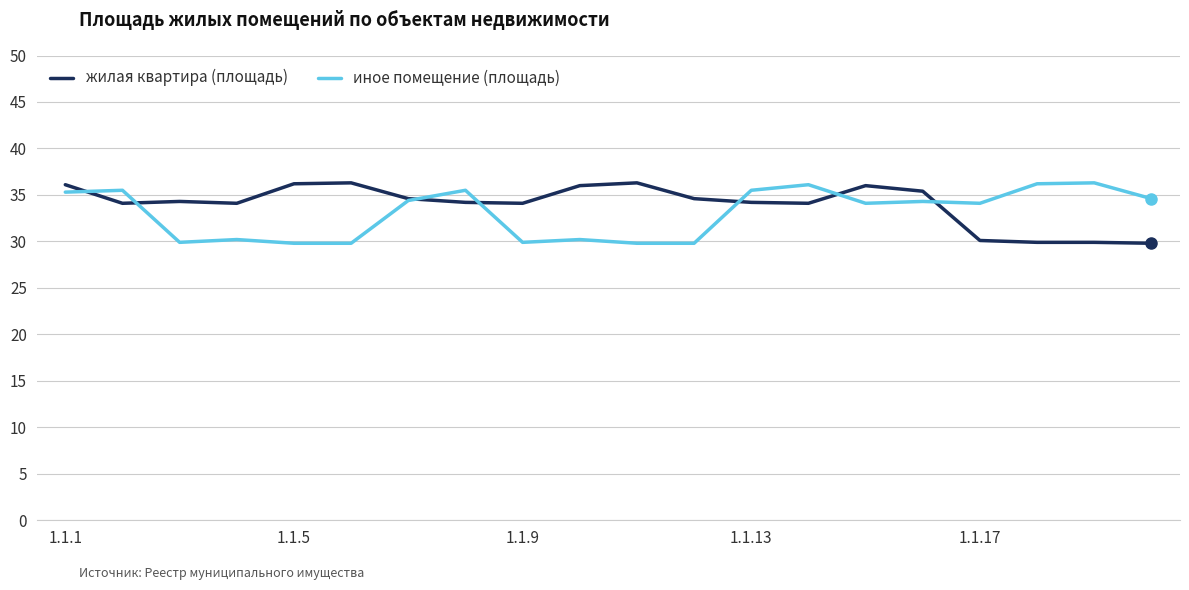

What is the value of the иное помещение (площадь) point at the 9th from the left?

29.9